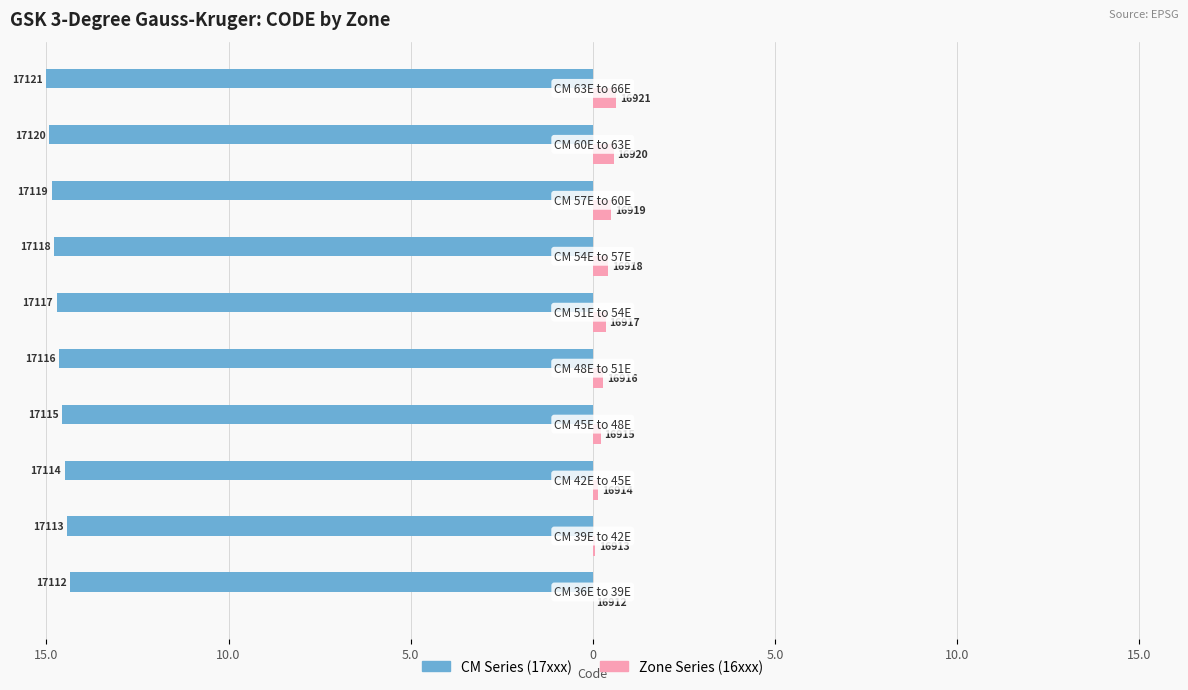

Which series has the largest total across all categories?

Zone Series (16xxx)